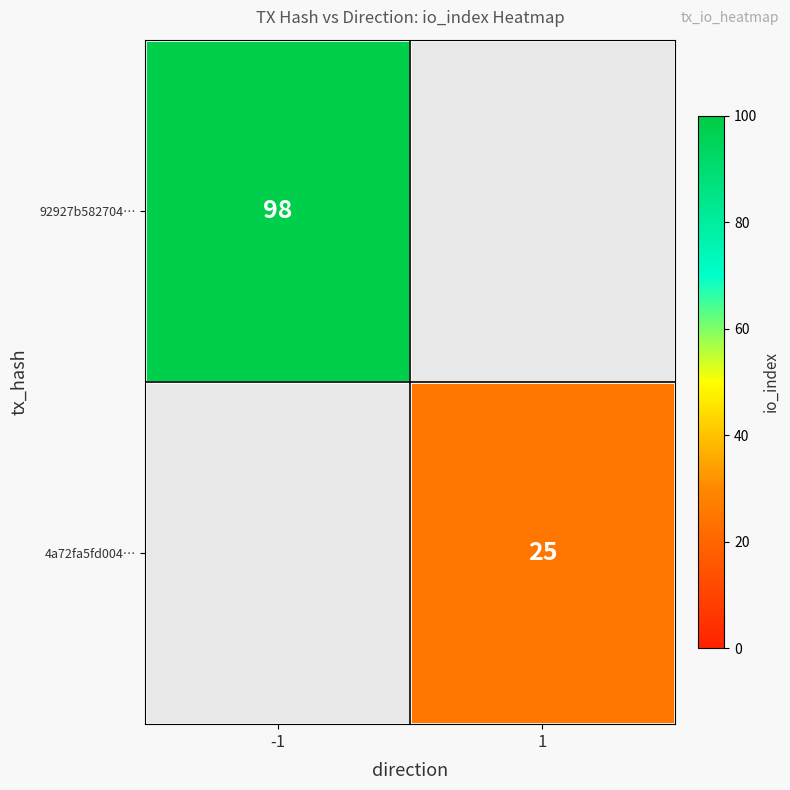

The value of 92927b582704… at -1 is 98. True or false?

True